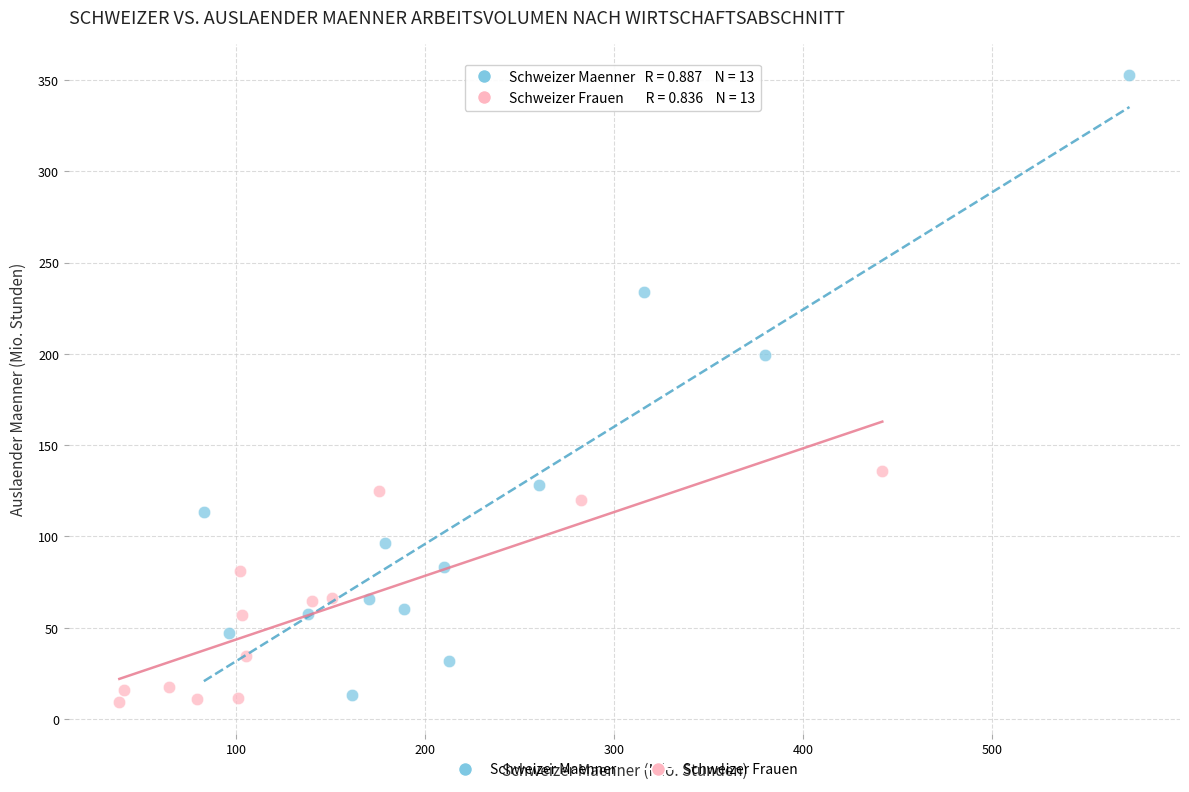

Which series has the largest Y range (max minus min)?

Schweizer Maenner